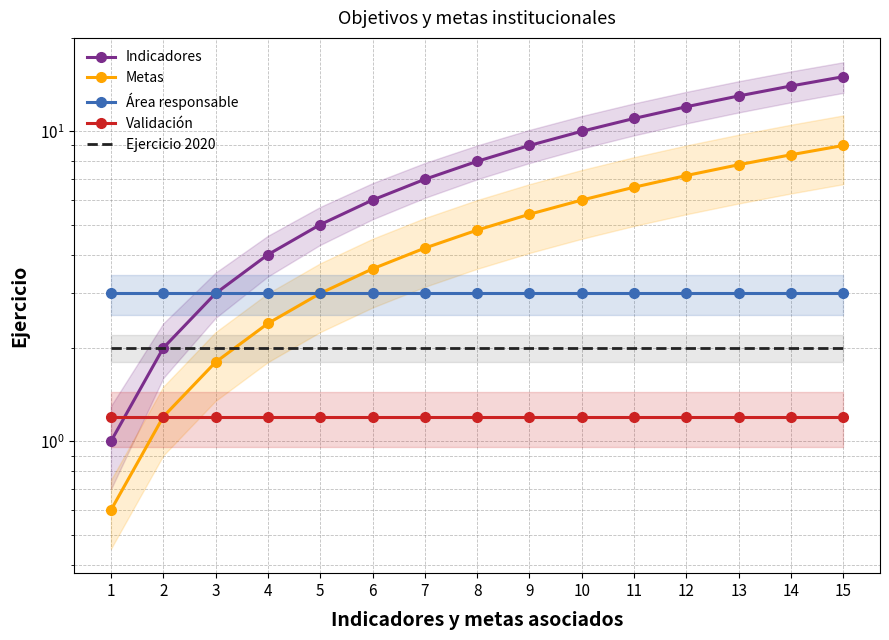

What is the difference between the highest and lowest values at 13?

11.8